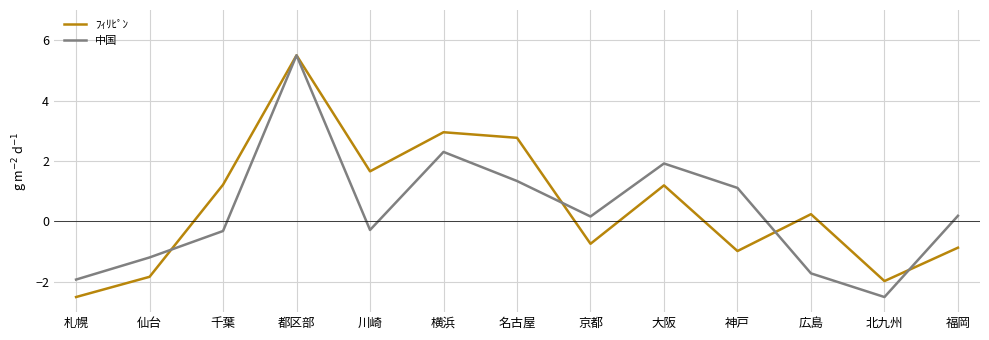

How many negative values does the 中国 series have?

6